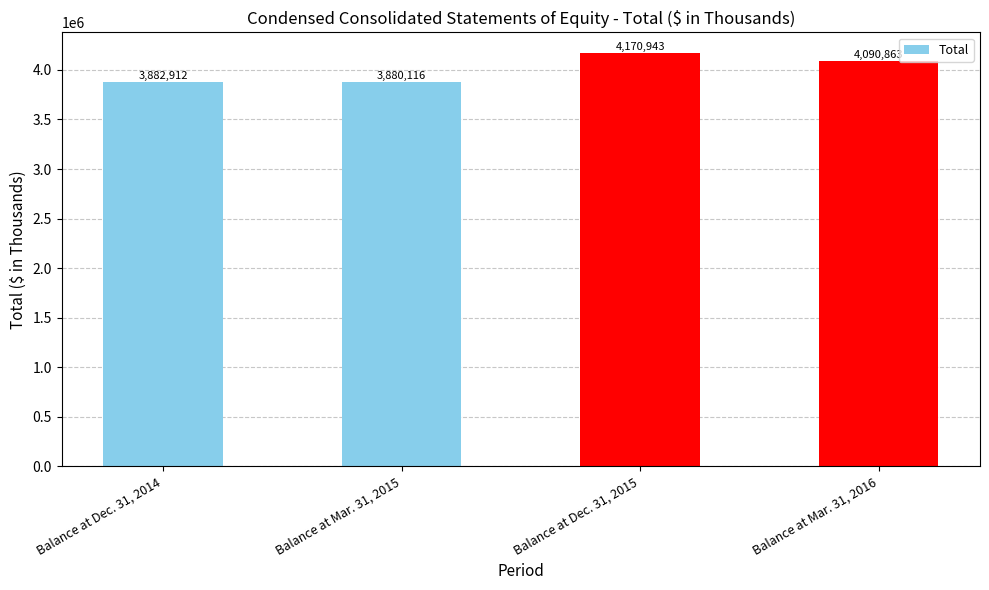

How many values are below 4090863?

2